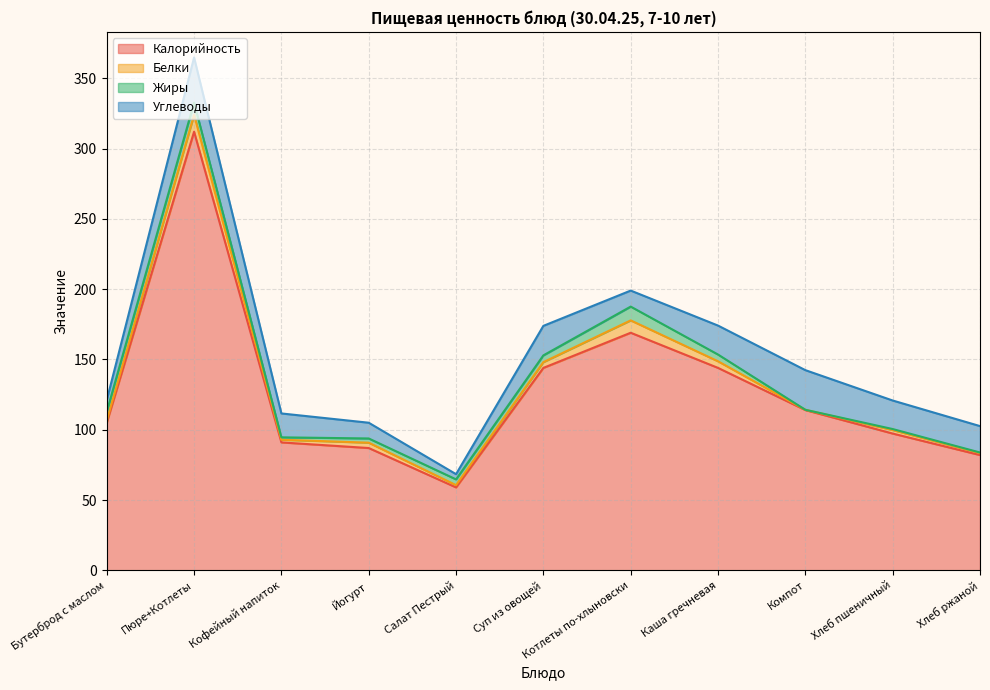

What are all the series names shown in the legend?

Калорийность, Белки, Жиры, Углеводы